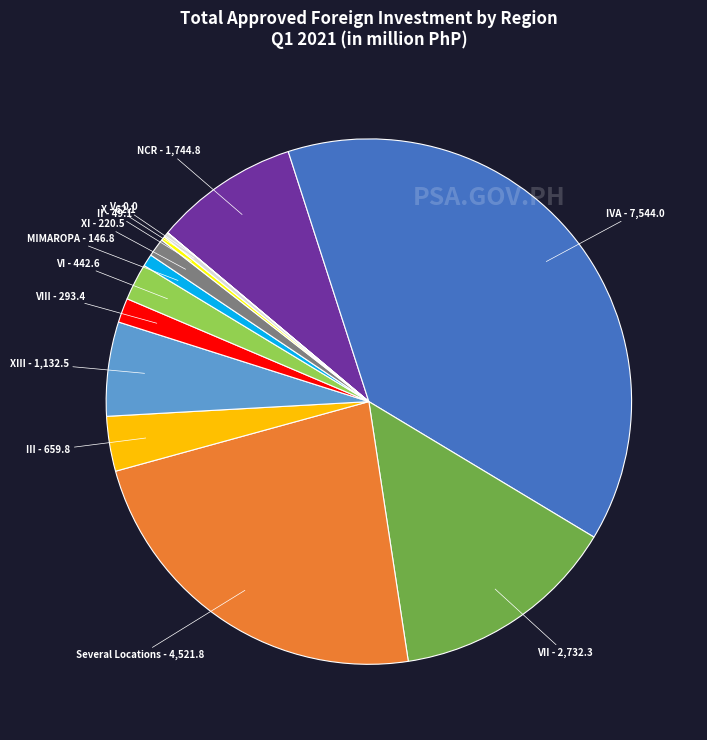

Does any single category account for the majority?

No